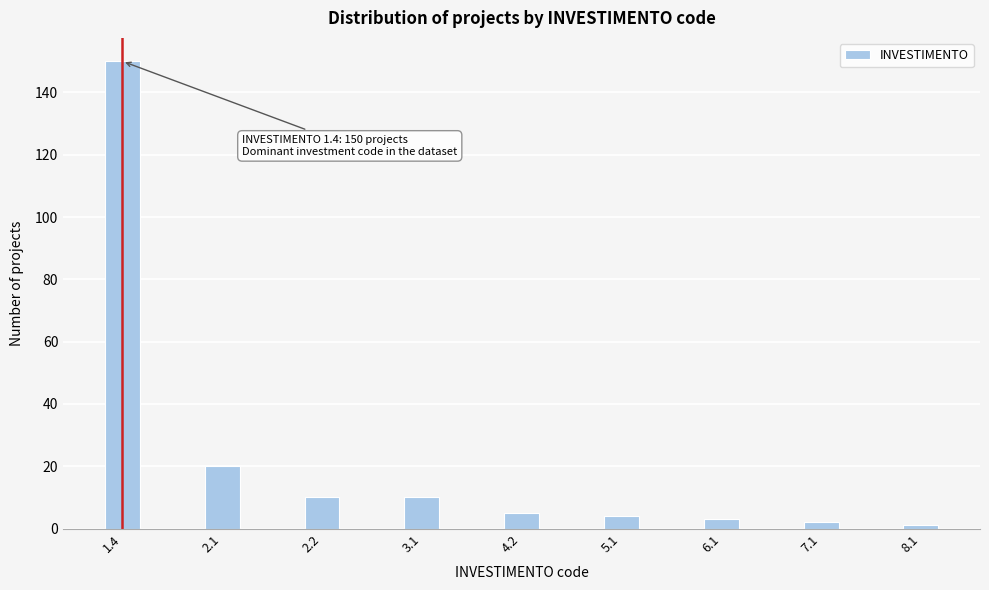

Reading left to right, list all the values displayed in this chart.

150	20	10	10	5	4	3	2	1